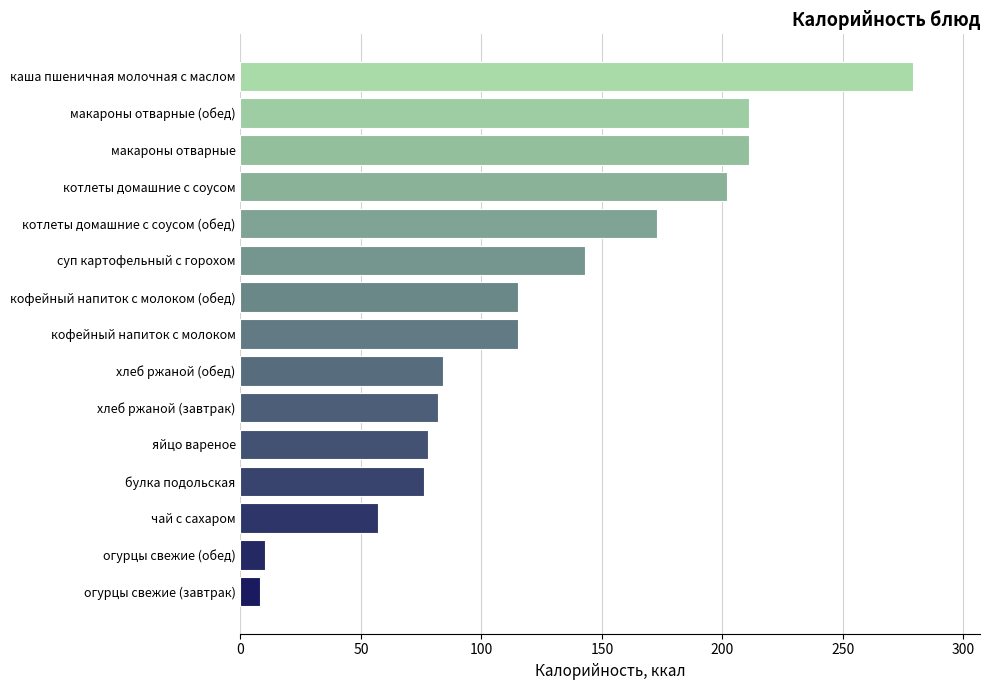

What is the change in value from яйцо вареное to макароны отварные?

+133